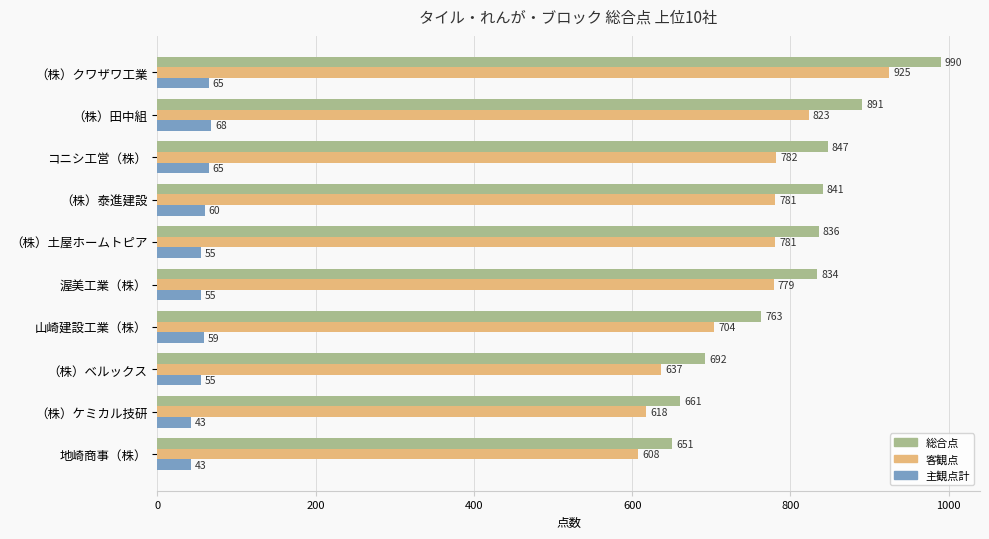

What is the total value across all series at 山崎建設工業（株）?

1526